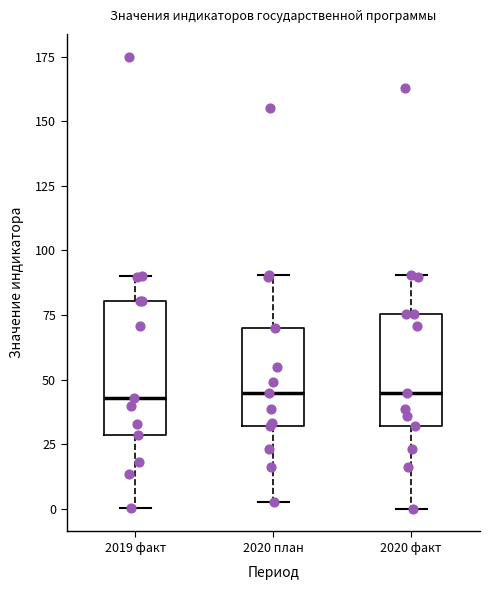

Comparing the boxes themselves (not the whiskers), which one is the tallest?

2019 факт